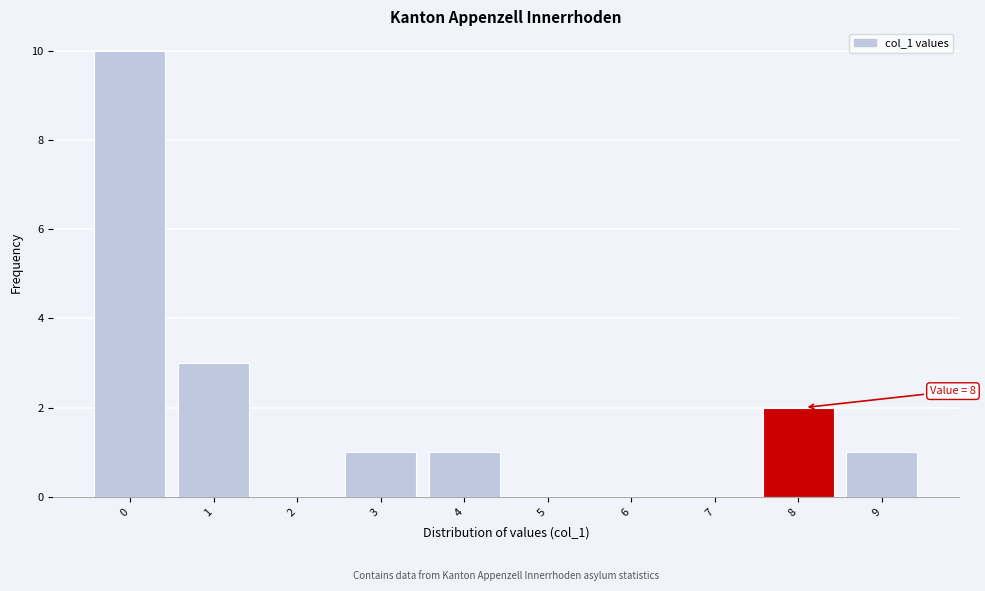

Reading left to right, list all the values displayed in this chart.

0=10	1=3	2=0	3=1	4=1	5=0	6=0	7=0	8=2	9=1